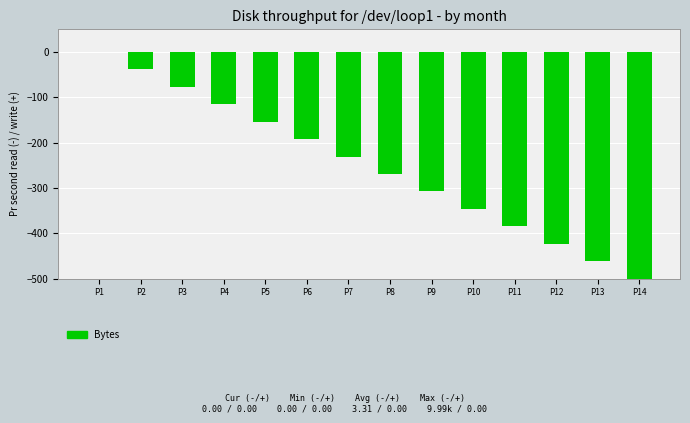

Read the value at P7.

-230.8